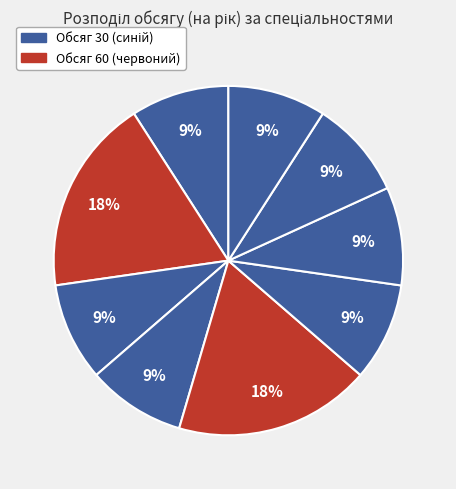

Count the number of slices in the pie.

9